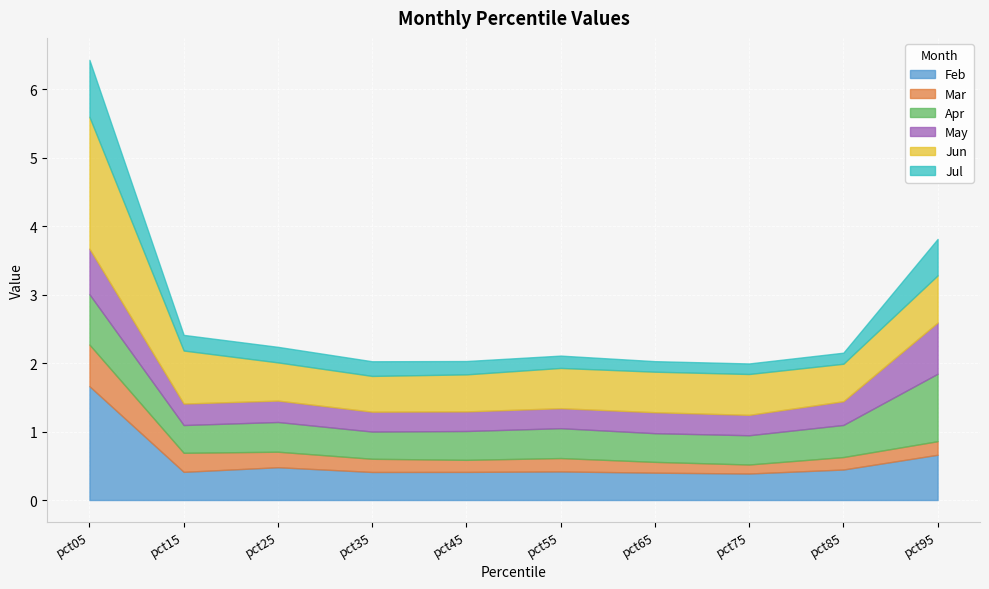

True or false: Jul and Jun cross at least once.

False